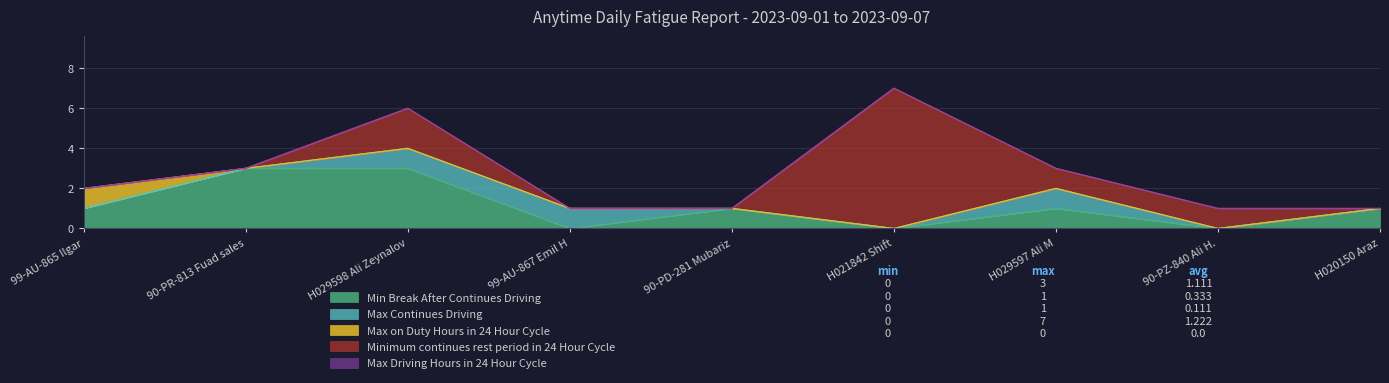

How many times do Max Continues Driving and Min Break After Continues Driving cross each other?

2